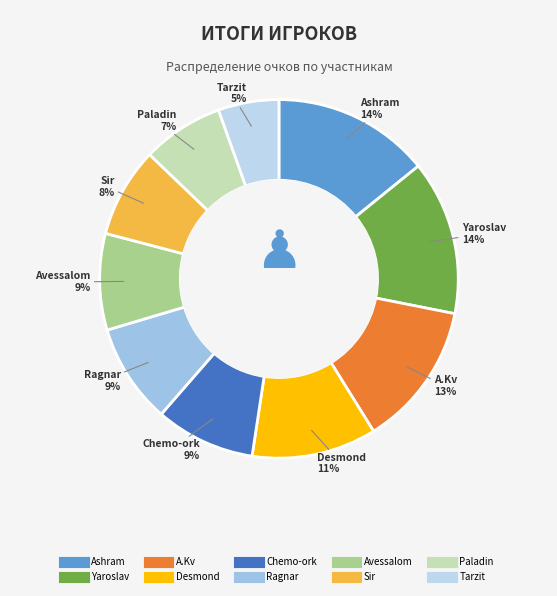

To the nearest percent, what portion does Desmond represent?

11%